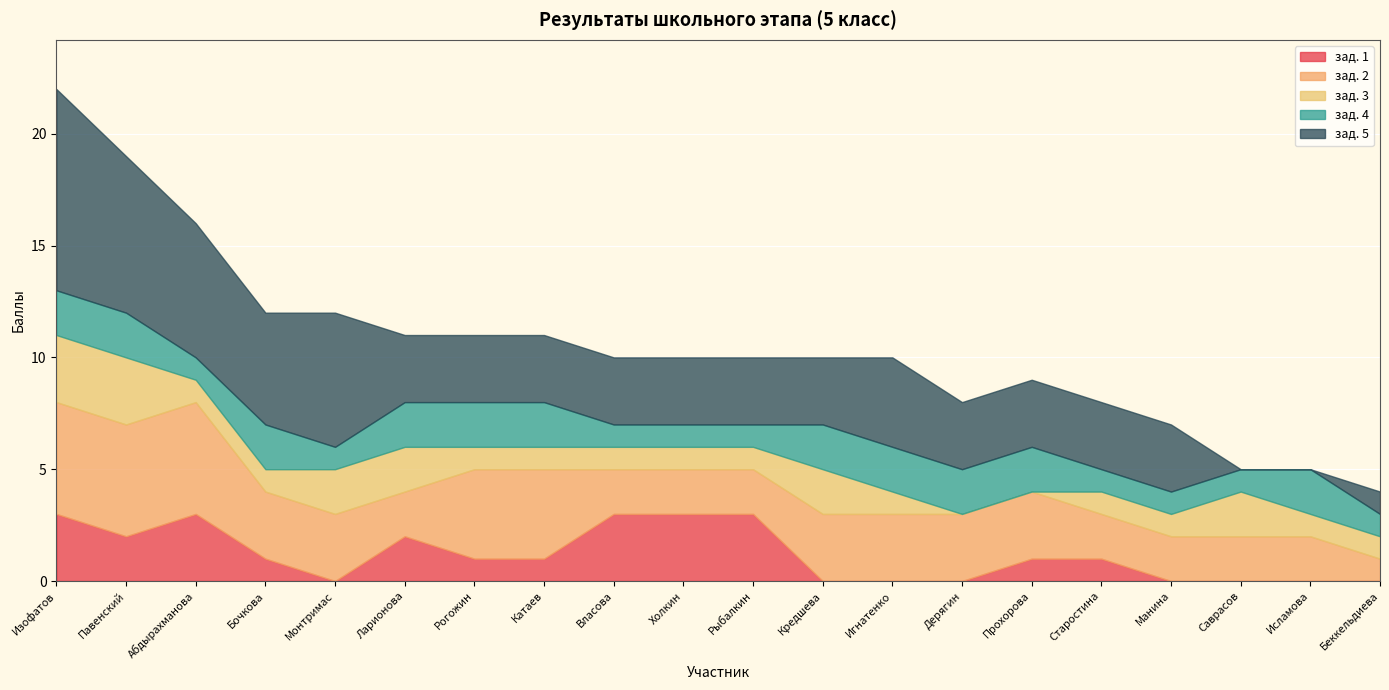

What is the label of the 9th point from the left?

Власова